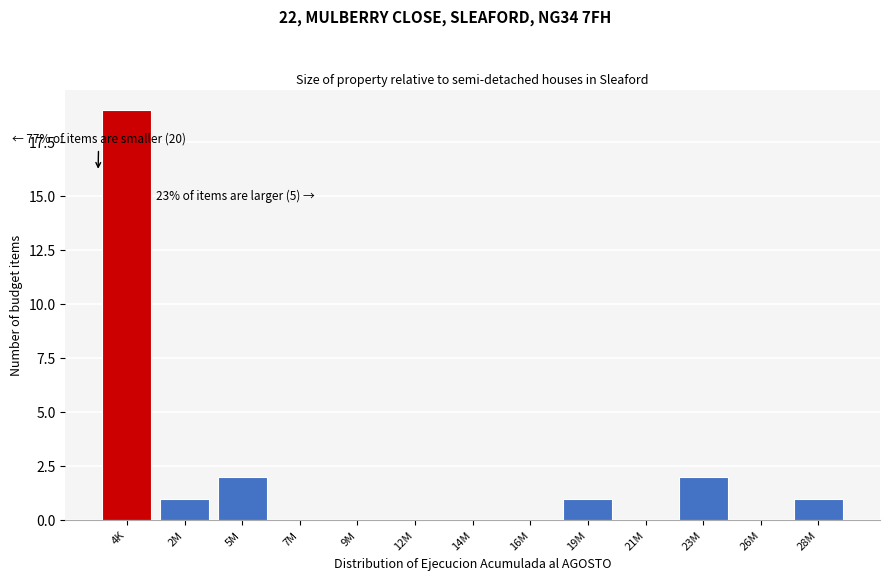

Reading left to right, what are all the values shown in this chart?

4K=19	2M=1	5M=2	7M=0	9M=0	12M=0	14M=0	16M=0	19M=1	21M=0	23M=2	26M=0	28M=1